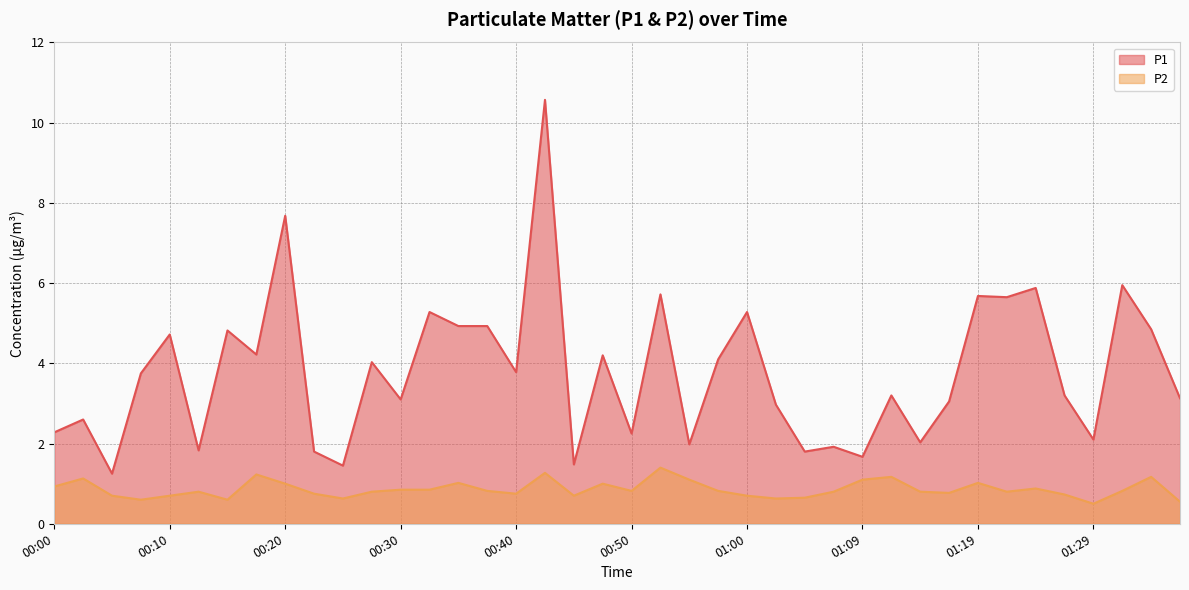

How many lines are shown in the chart?

2